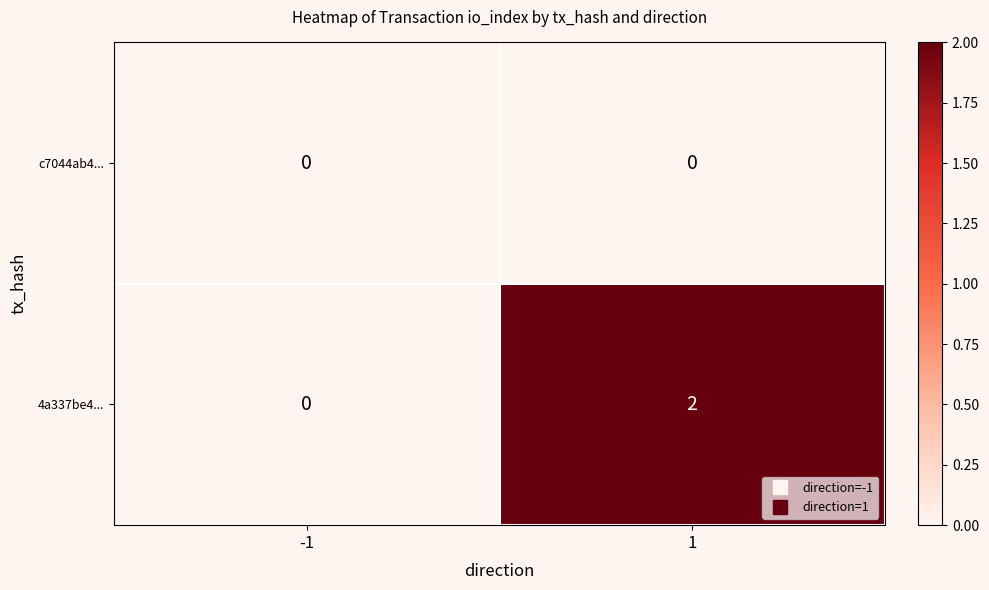

Reading left to right, extract all data points from this chart.

c7044ab4...: -1=0	1=0
4a337be4...: -1=0	1=2